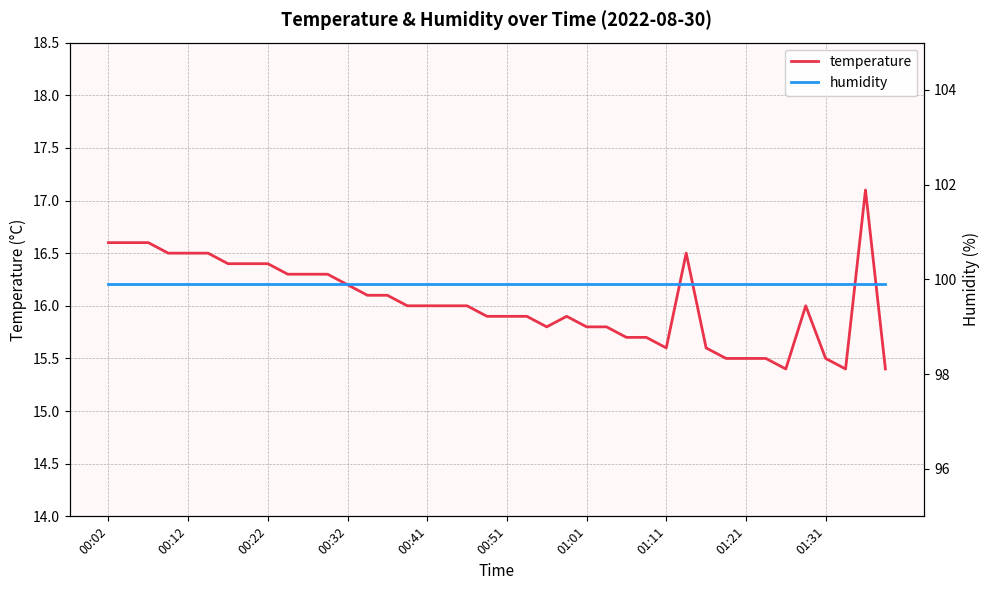

What position from the left is 00:02?

1